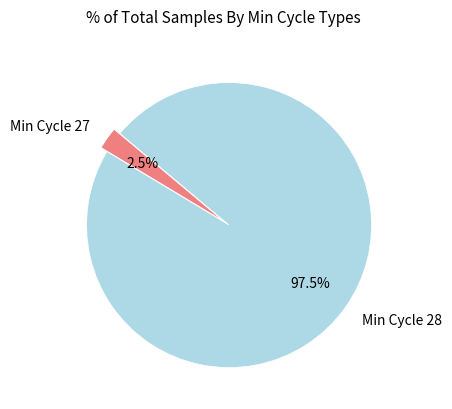

Does Min Cycle 28 account for over 50% of the chart?

Yes